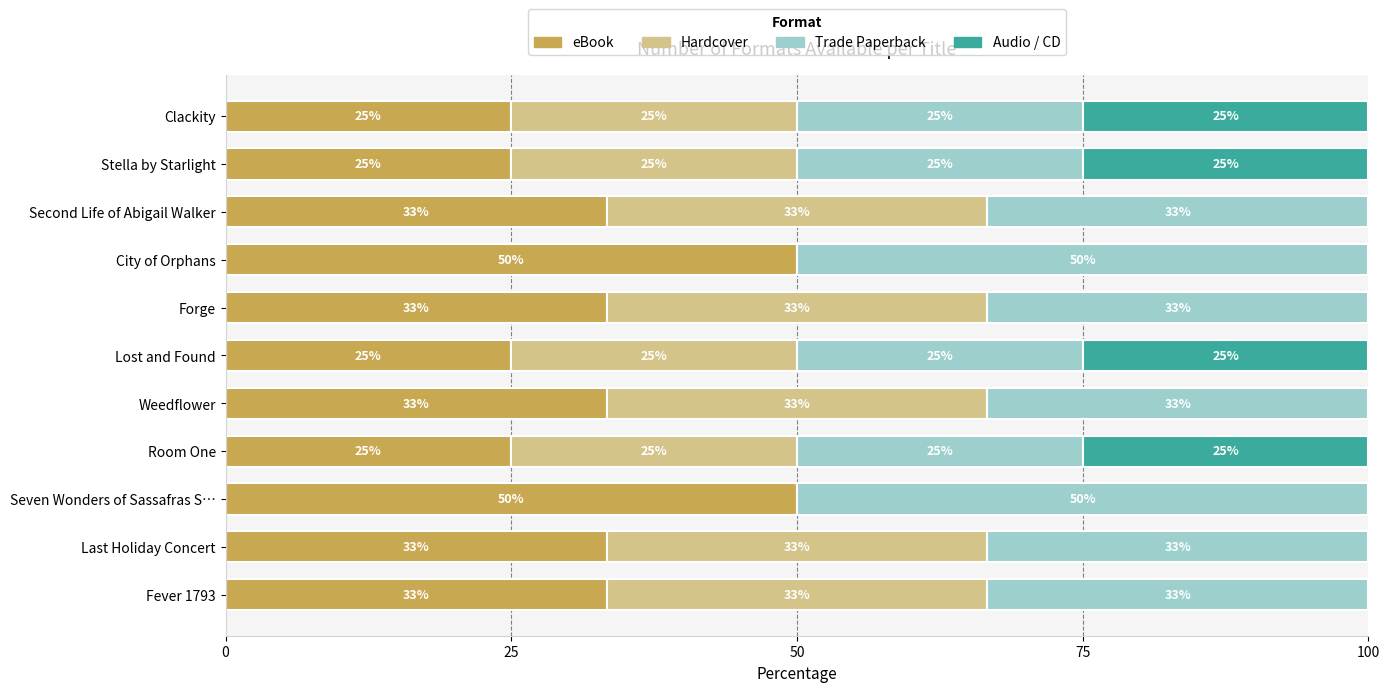

What is the highest value of the eBook series?

50.0